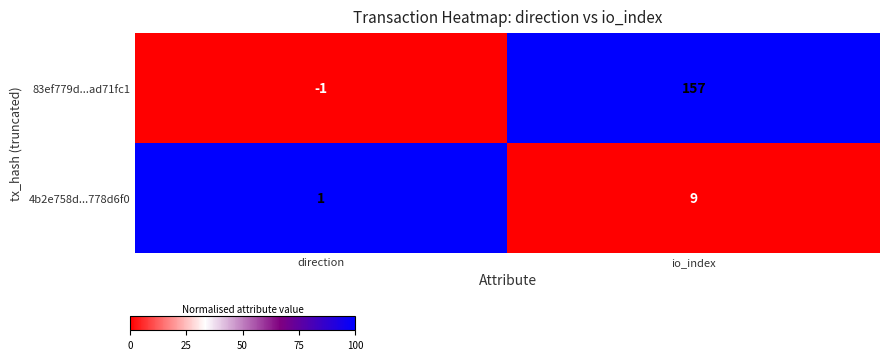

List the series in order of their peak value, highest first.

83ef779d...ad71fc1, 4b2e758d...778d6f0